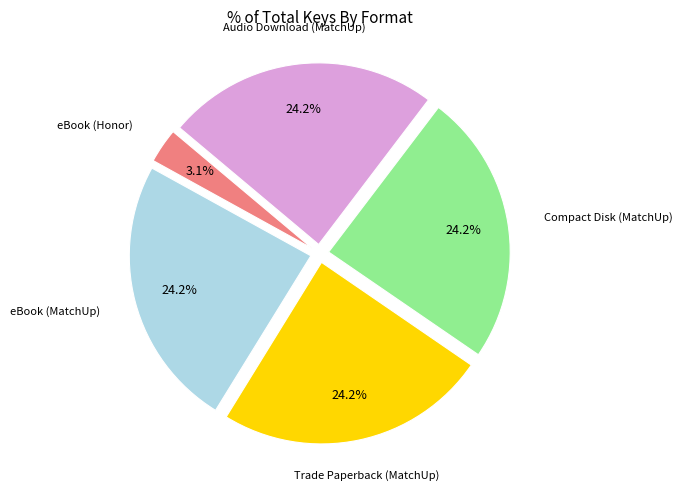

Which slice is the smallest?

eBook (Honor)